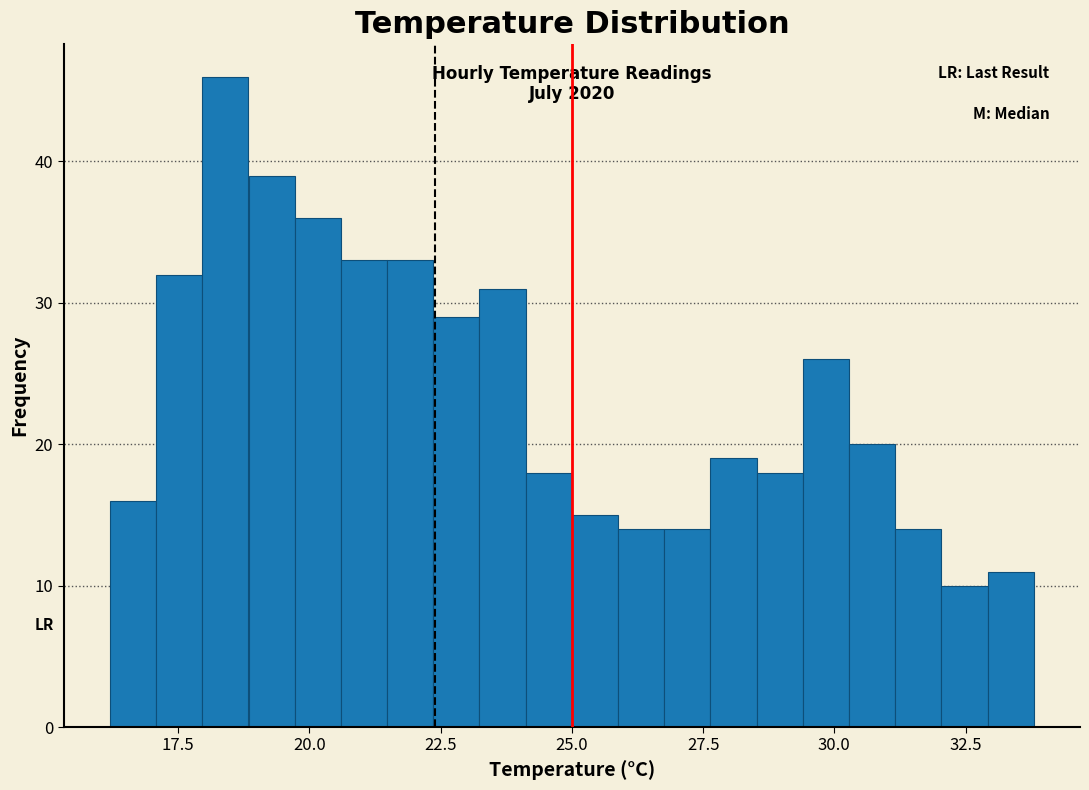

Read against the x-axis, roughly where is the centre of the tallest bar?

18.5